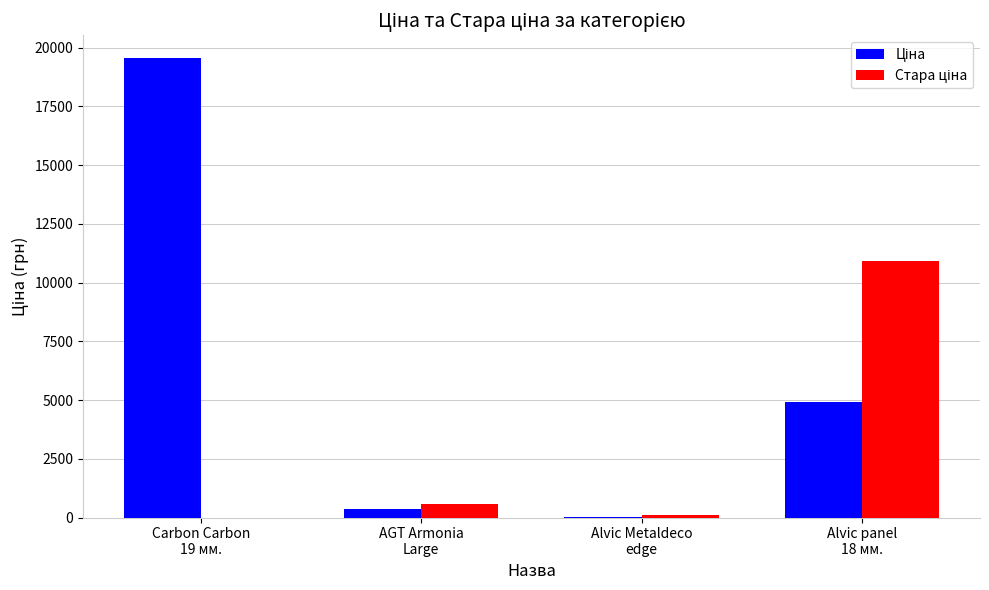

What is the maximum value shown in the chart?

19542.7